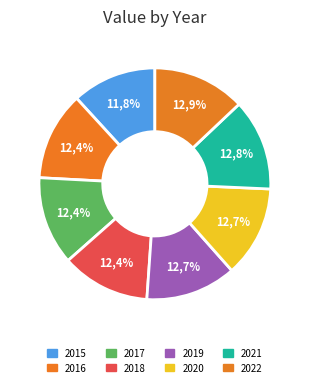

To the nearest percent, what is the difference between the 2018 and 2022 slice percentages?

1%